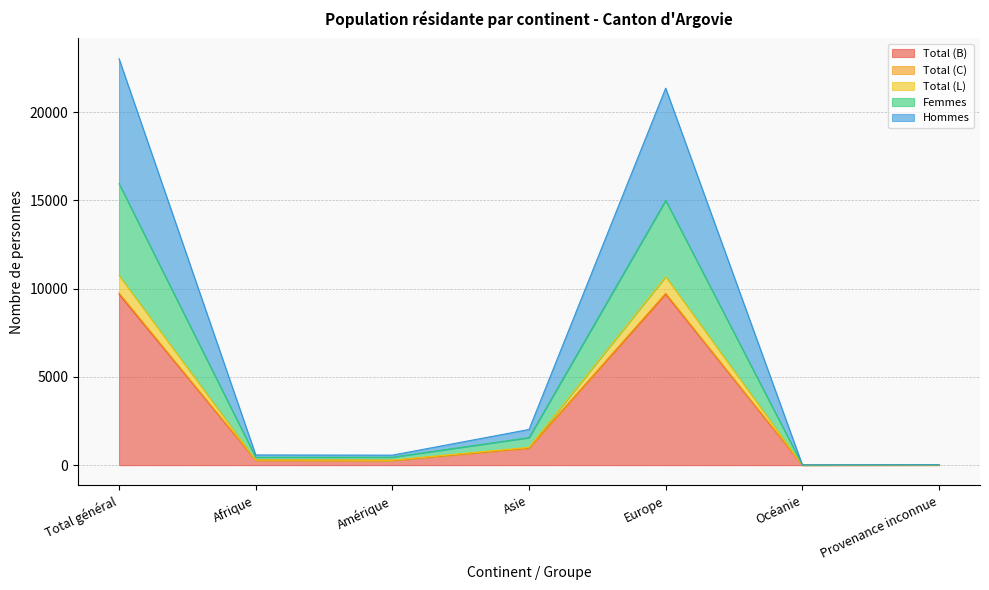

What is the maximum value for Total (B)?

9692